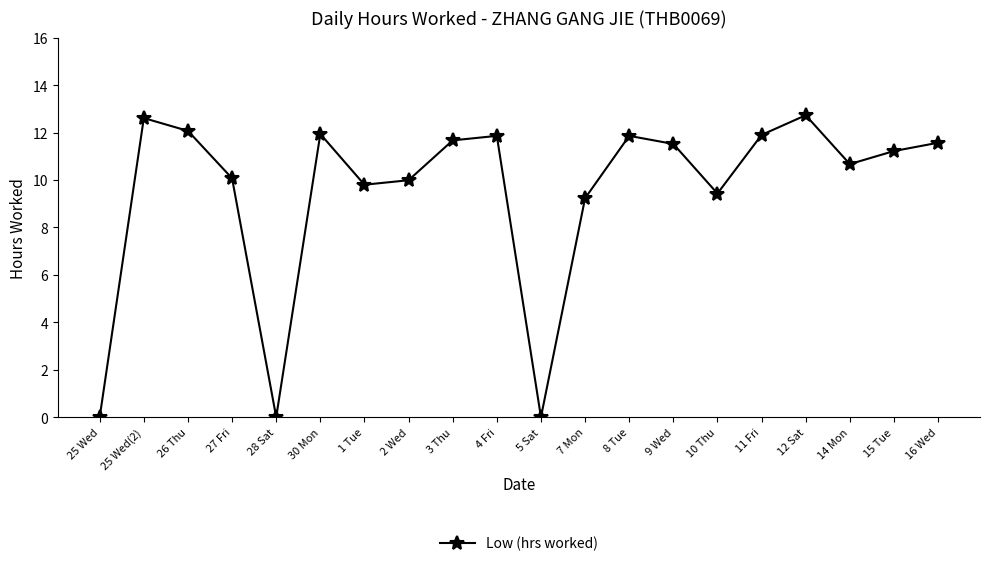

What is the change in value from 27 Fri to 8 Tue?

+1.8